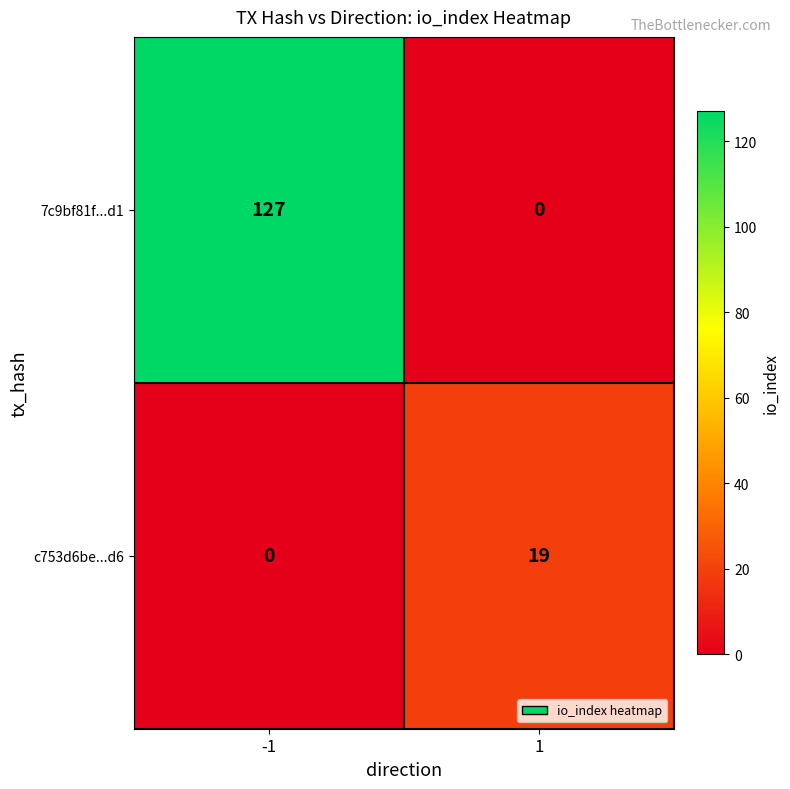

Which series changed the most between -1 and 1?

7c9bf81f...d1